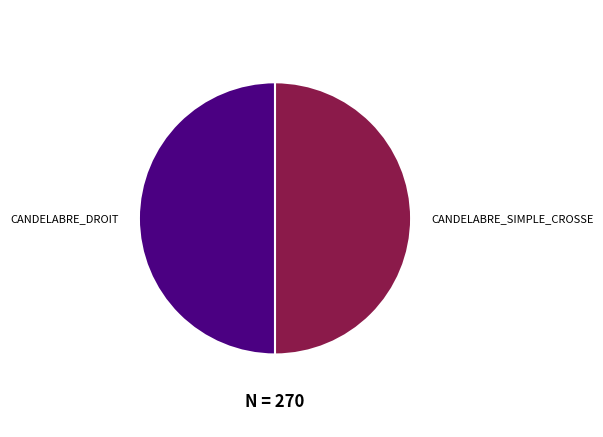

True or false: CANDELABRE_SIMPLE_CROSSE accounts for 36% of the total.

False